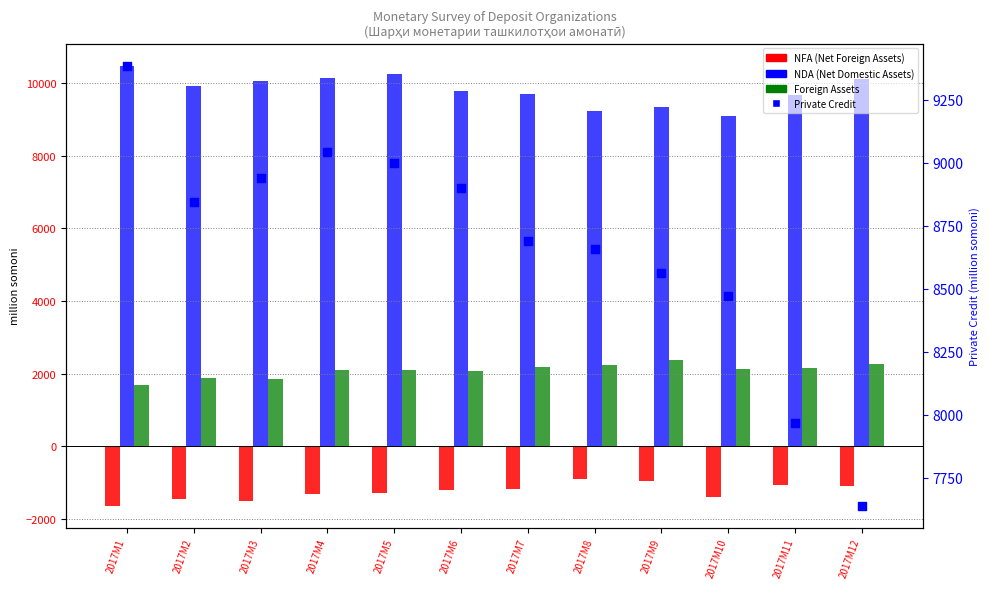

What are all the series names shown in the legend?

NFA, NDA, Foreign Assets, Private Credit